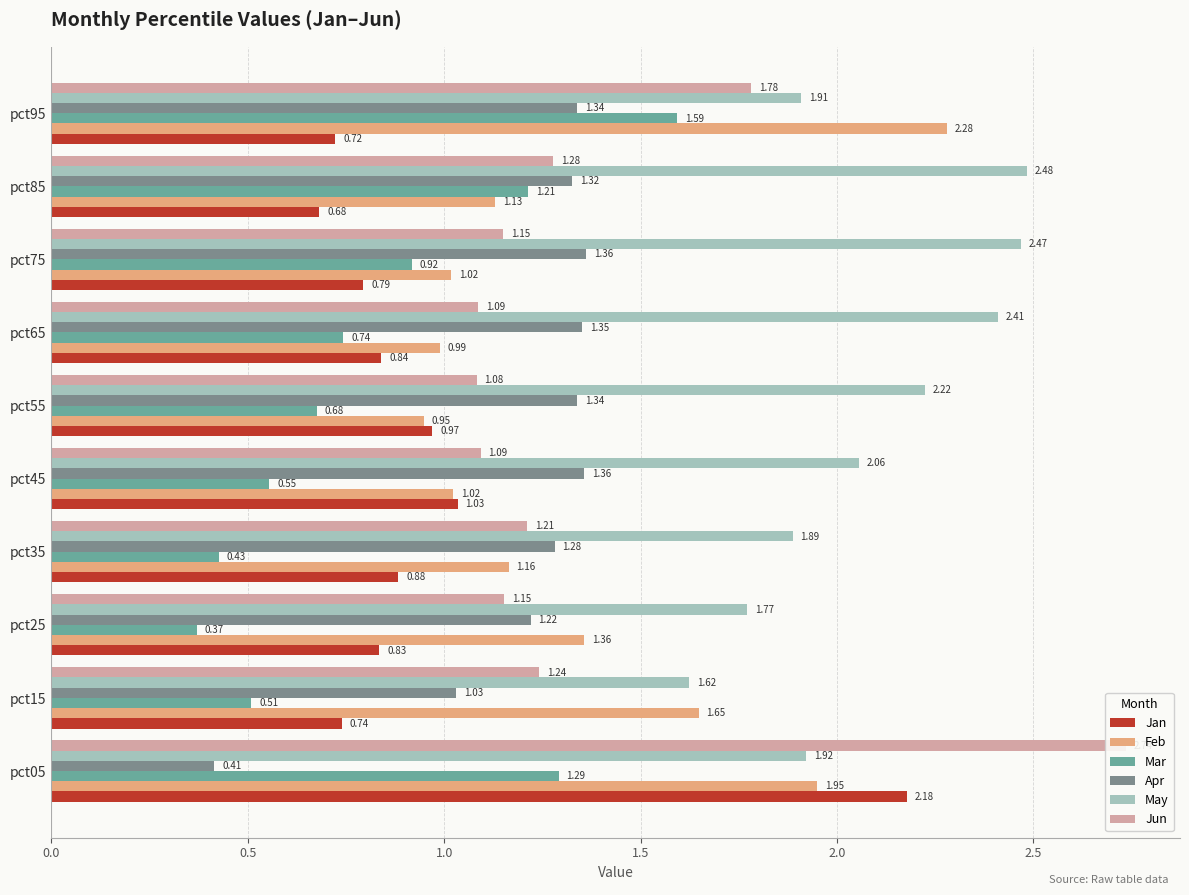

How many categories are shown in the chart?

10